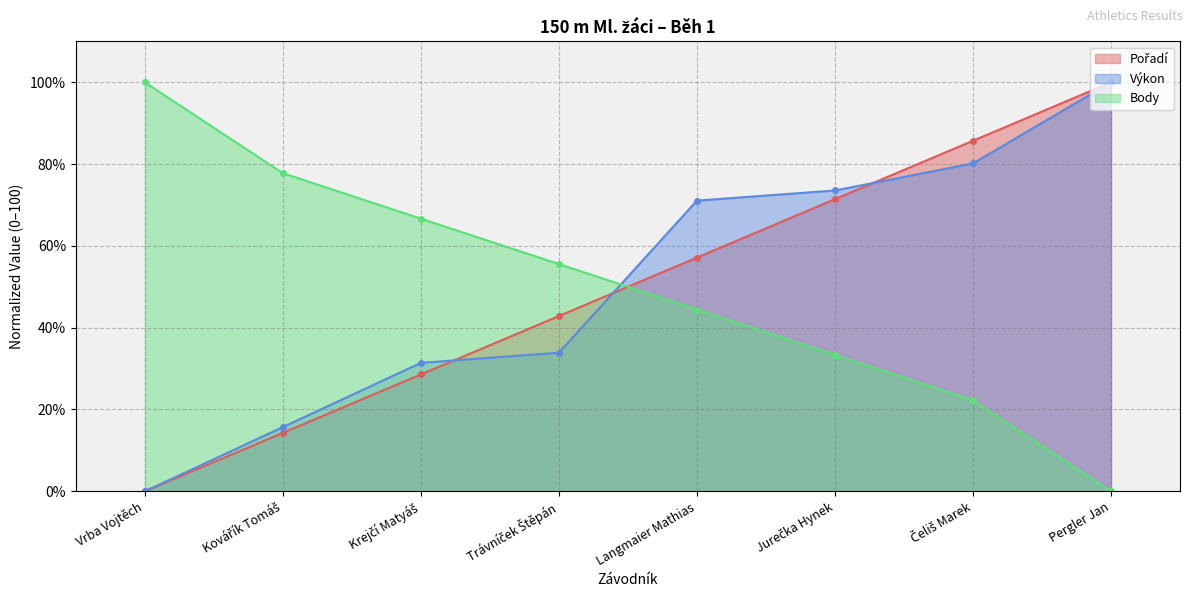

What is the highest value of the Pořadí series?

100.0